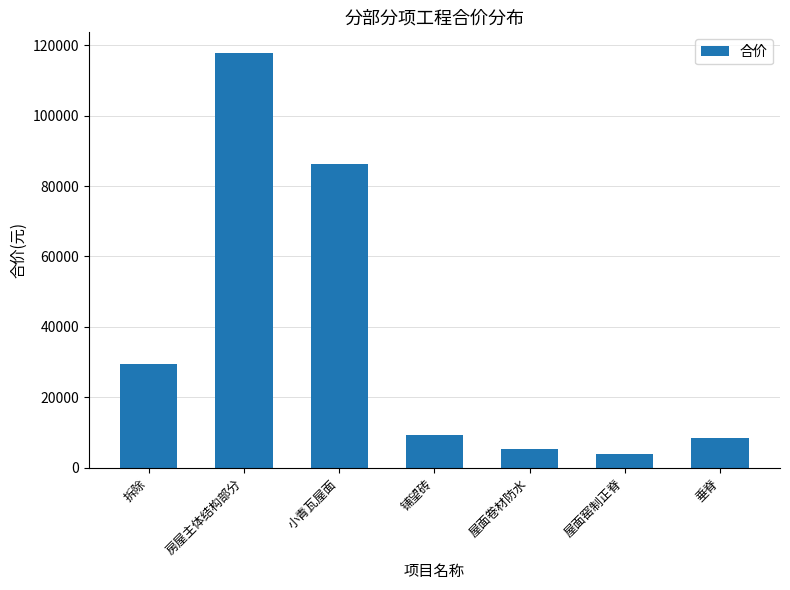

What is the difference between the values at 拆除 and 铺望砖?

20168.5